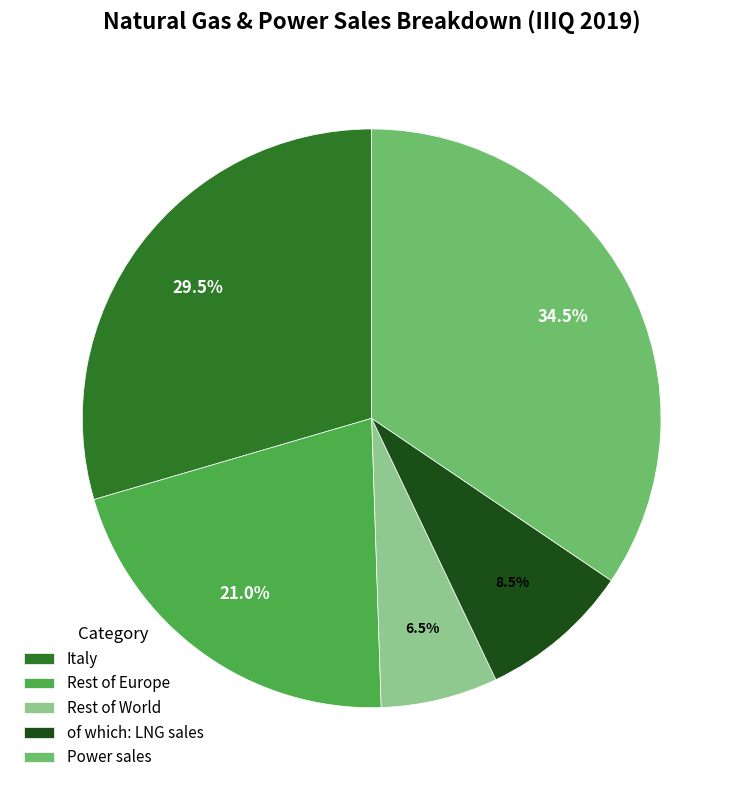

Count the number of slices in the pie.

5